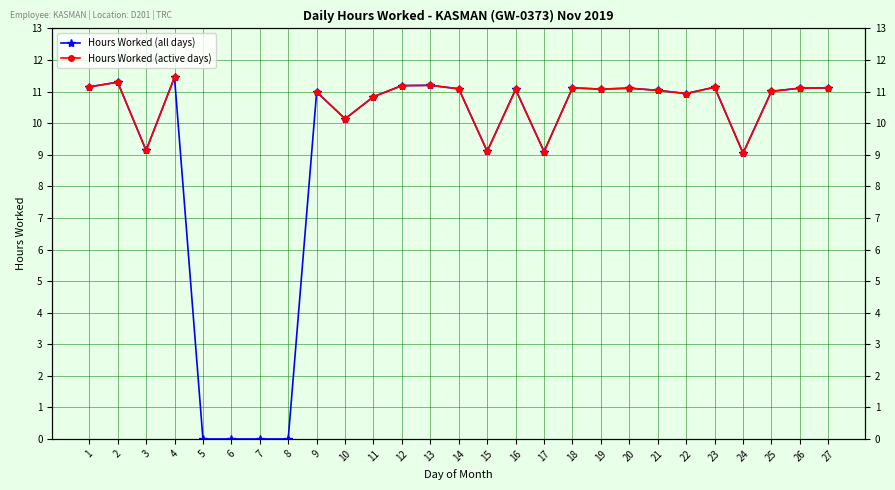

Which series has the largest total across all categories?

Hours Worked (all days)